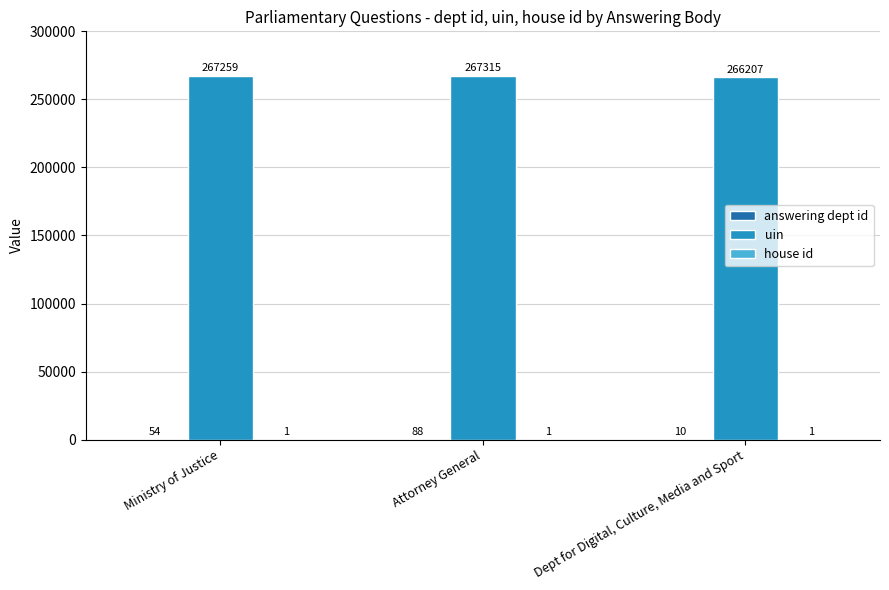

The uin series shows 266207 at Dept for Digital, Culture, Media and Sport. True or false?

True